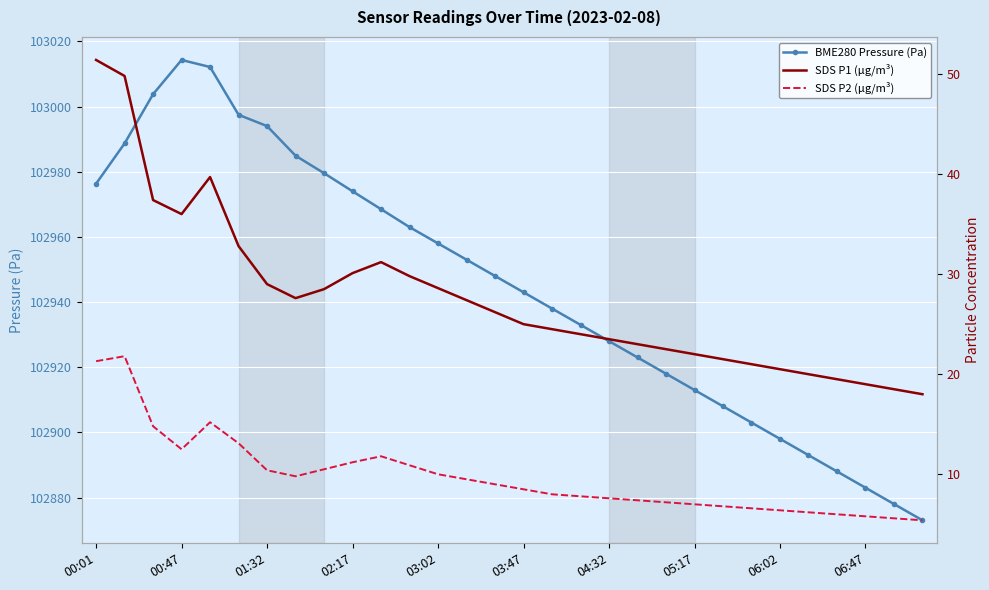

What is the value of the SDS P1 (µg/m³) point at the 28th from the left?

19.0